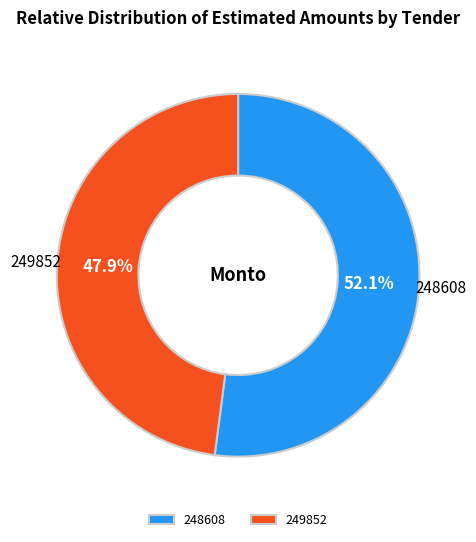

Is there a majority slice in this chart?

Yes